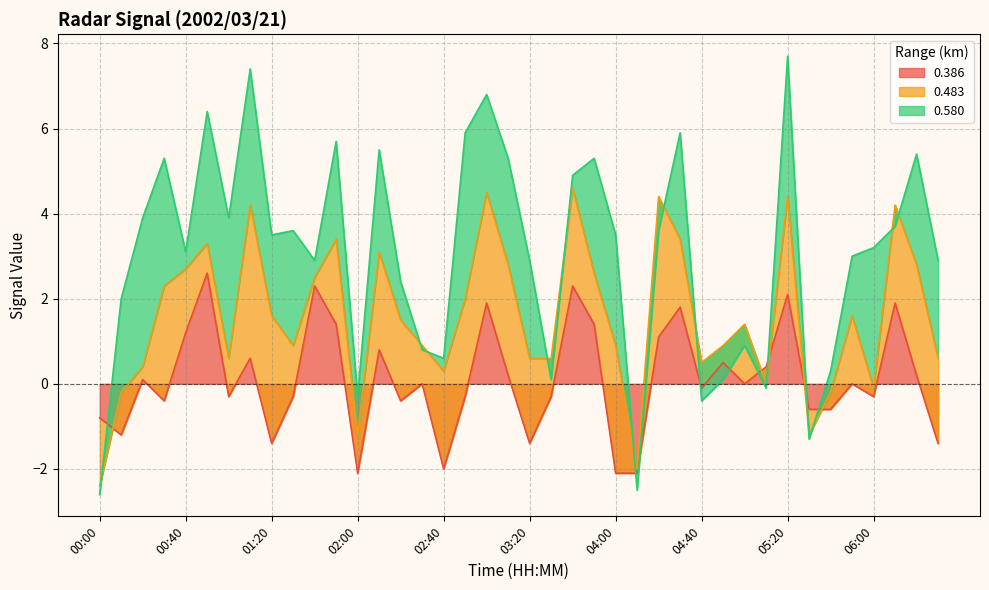

What position from the left is 02:10?

14